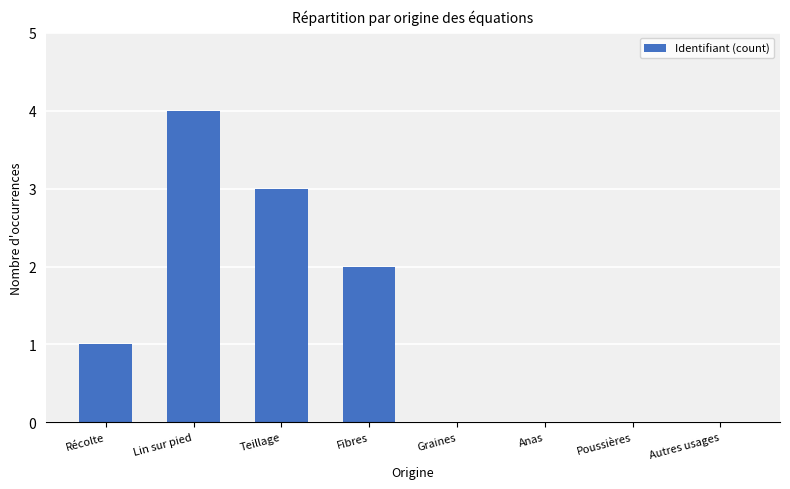

Which label corresponds to the largest value in the chart?

Lin sur pied